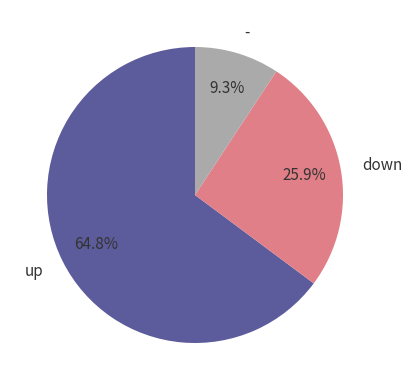

To the nearest percent, what is the difference between the largest and smallest slice percentages?

56%